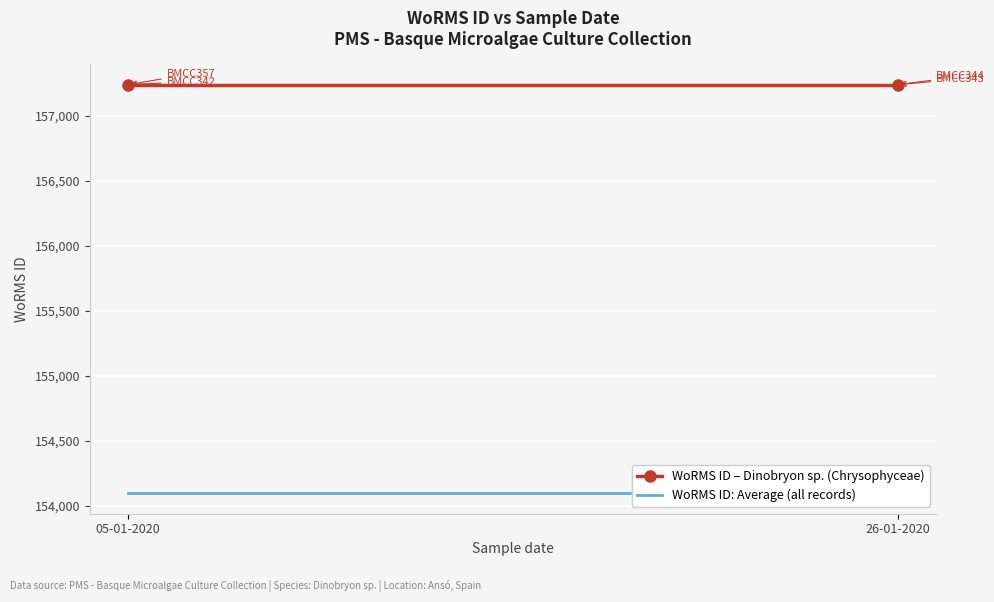

Count the number of categories in the chart.

2